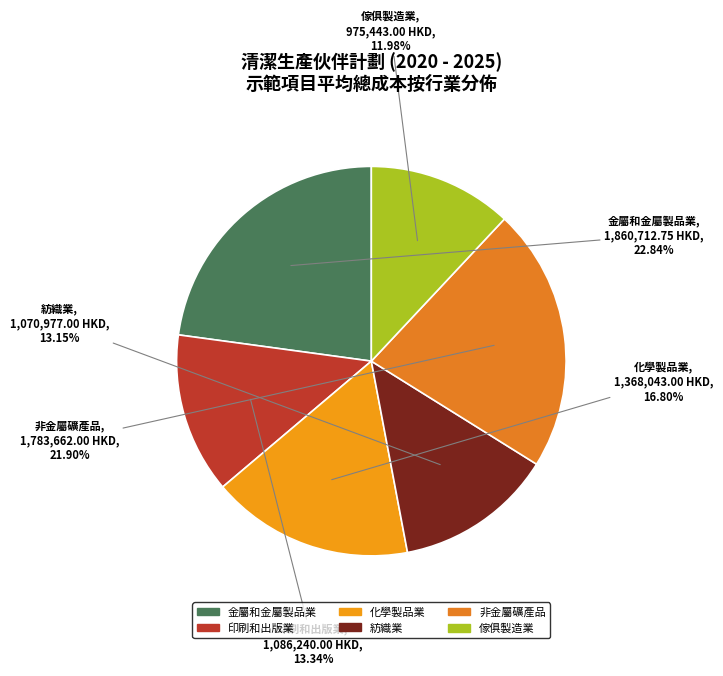

Which has a higher value, 金屬和金屬製品業 or 非金屬礦產品?

金屬和金屬製品業